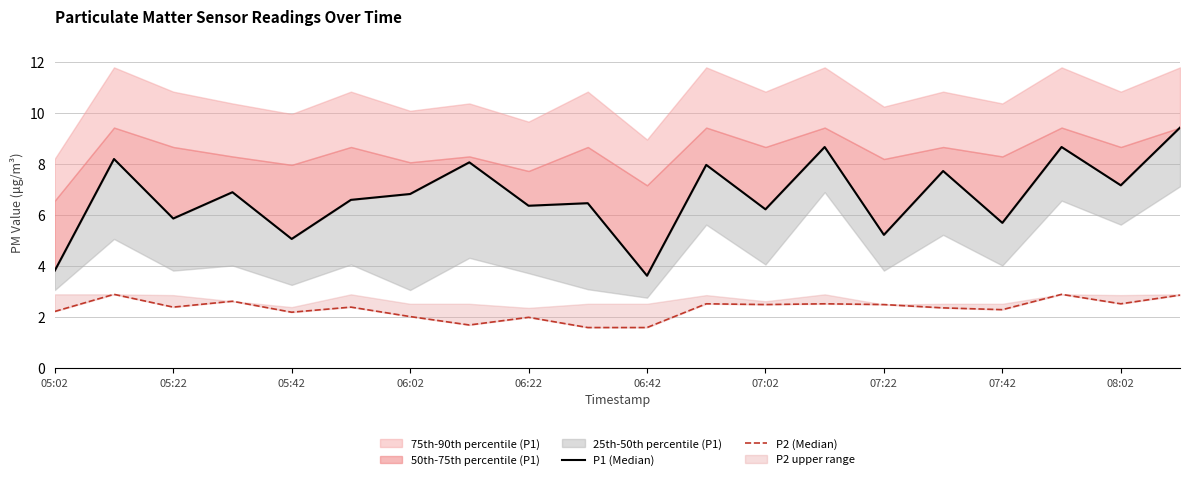

How many interior local valleys does the P1 (Median) series have?

8